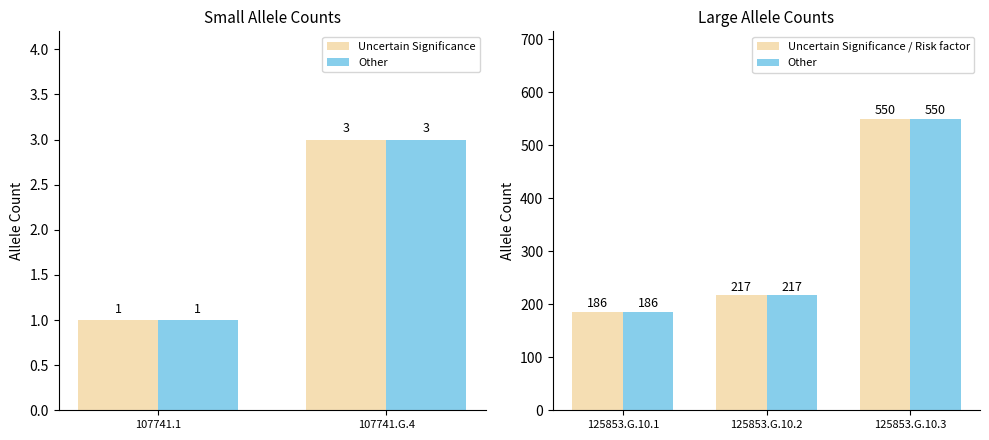

At which label is the value closest to 275?

125853.G.10.2